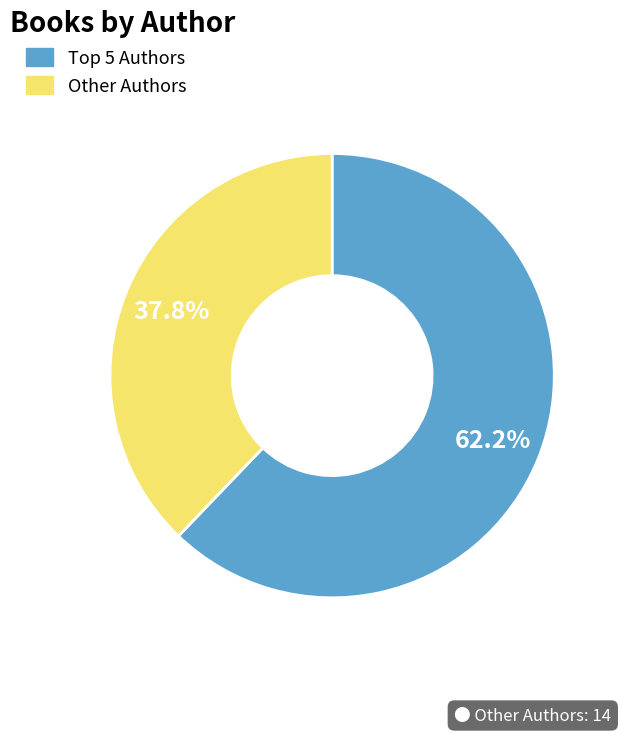

What is the smallest slice in the pie chart?

Other Authors